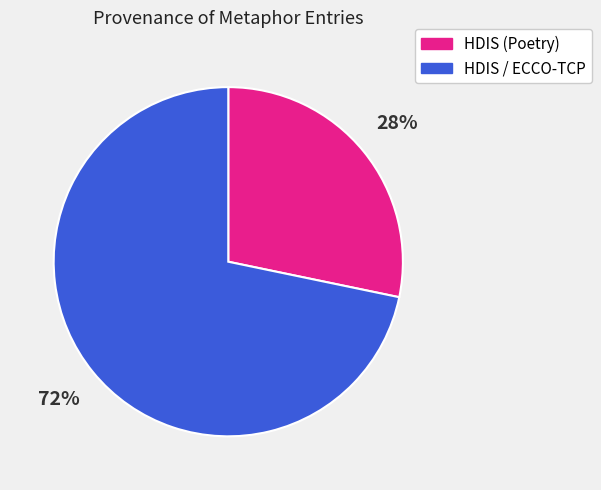

Is there any slice that represents more than half of the pie?

Yes